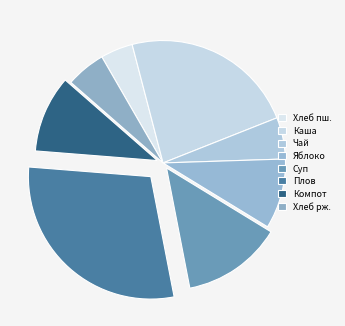

Count the number of slices in the pie.

8